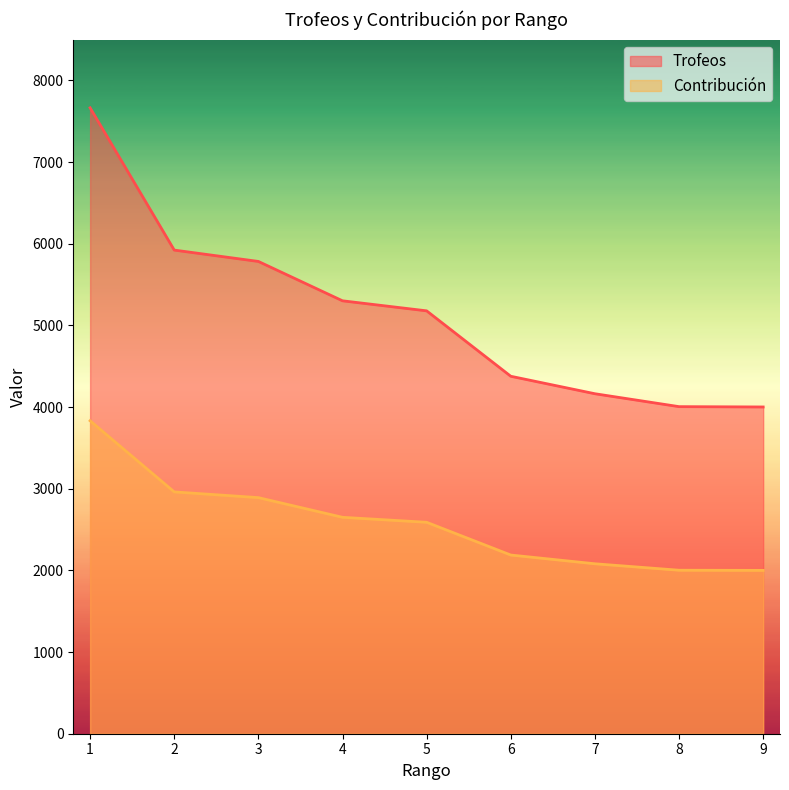

Does the chart display data point markers on the line(s)?

No